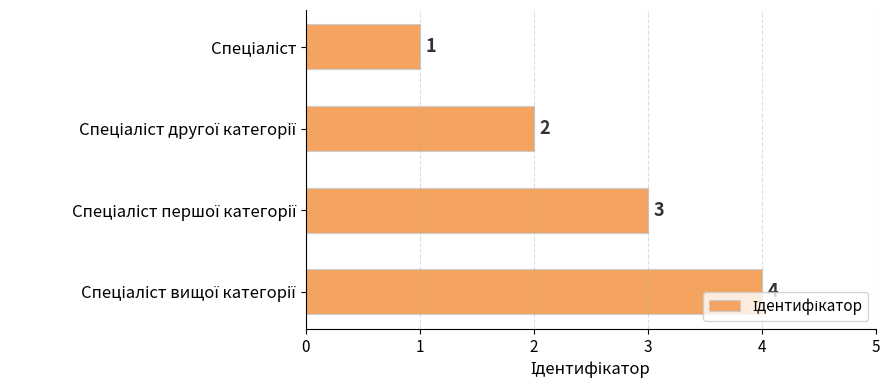

What is the difference between the maximum and minimum values?

3